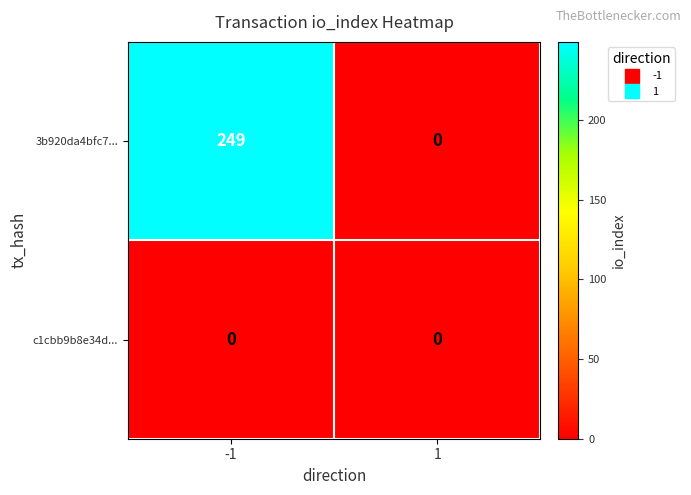

What is the greatest value displayed?

249